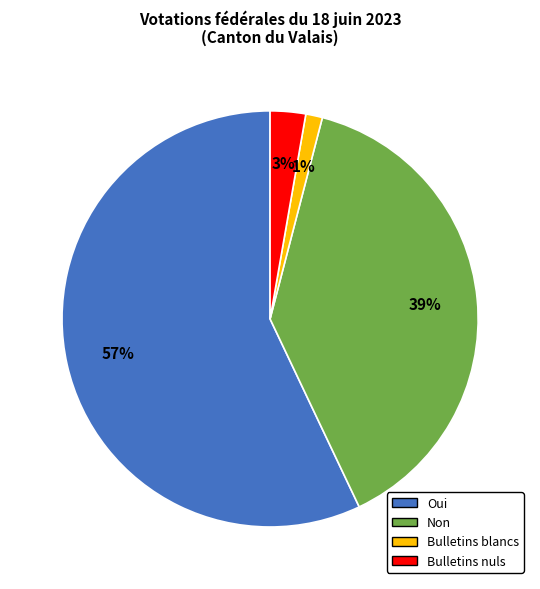

What is the smallest slice in the pie chart?

Bulletins blancs